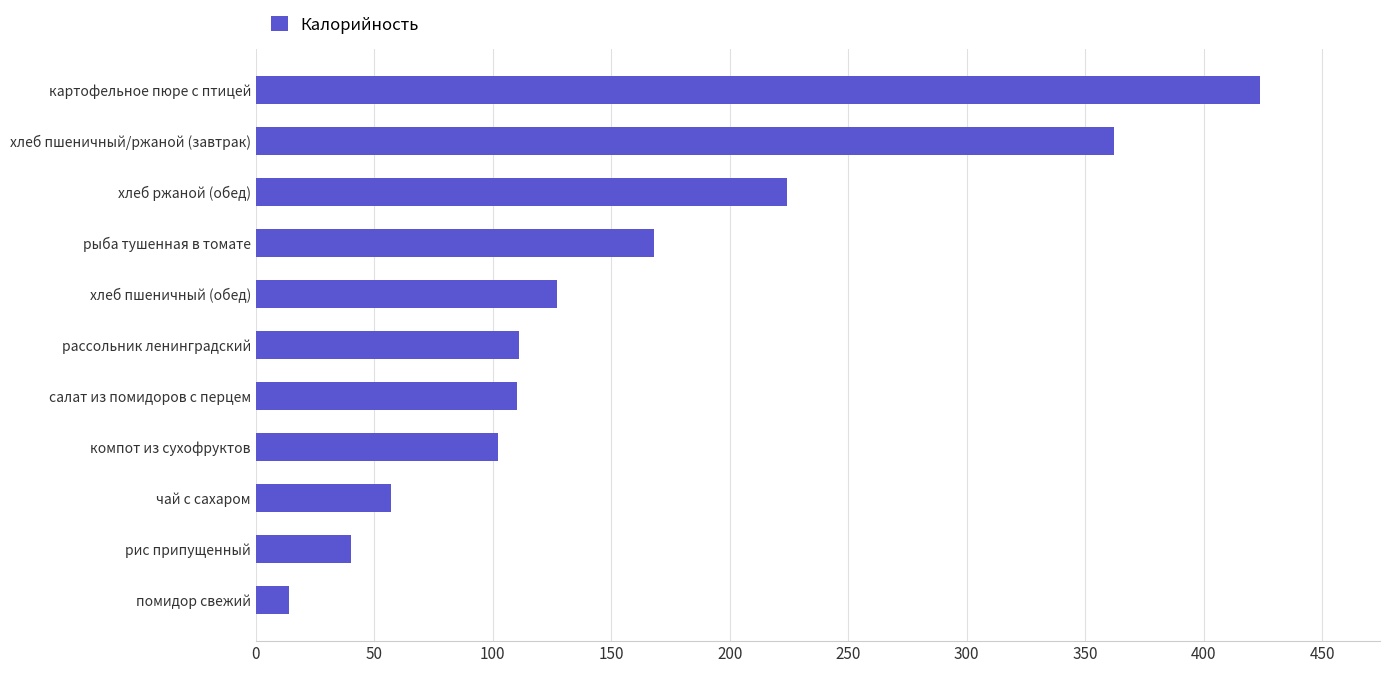

The value at рыба тушенная в томате is 237.1. True or false?

False